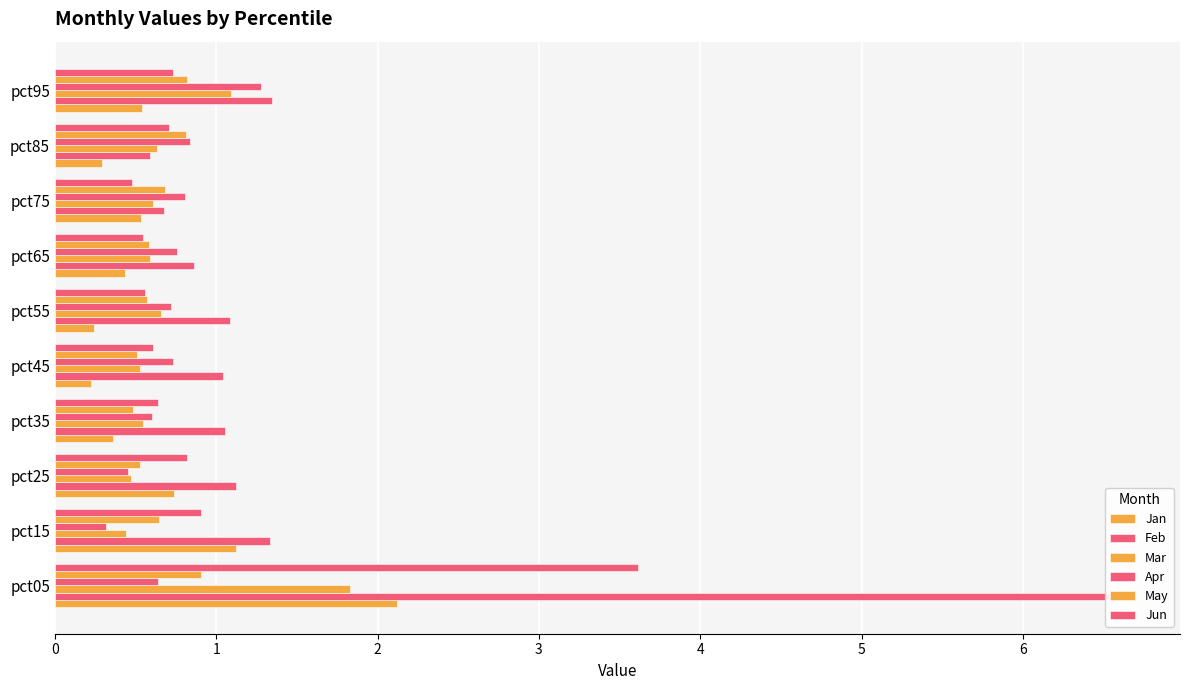

Reading left to right, what are all the values shown in this chart?

Jan: 2.1	1.1	0.7	0.4	0.2	0.2	0.4	0.5	0.3	0.5
Feb: 6.6	1.3	1.1	1.1	1.0	1.1	0.9	0.7	0.6	1.3
Mar: 1.8	0.4	0.5	0.5	0.5	0.7	0.6	0.6	0.6	1.1
Apr: 0.6	0.3	0.5	0.6	0.7	0.7	0.8	0.8	0.8	1.3
May: 0.9	0.6	0.5	0.5	0.5	0.6	0.6	0.7	0.8	0.8
Jun: 3.6	0.9	0.8	0.6	0.6	0.6	0.5	0.5	0.7	0.7